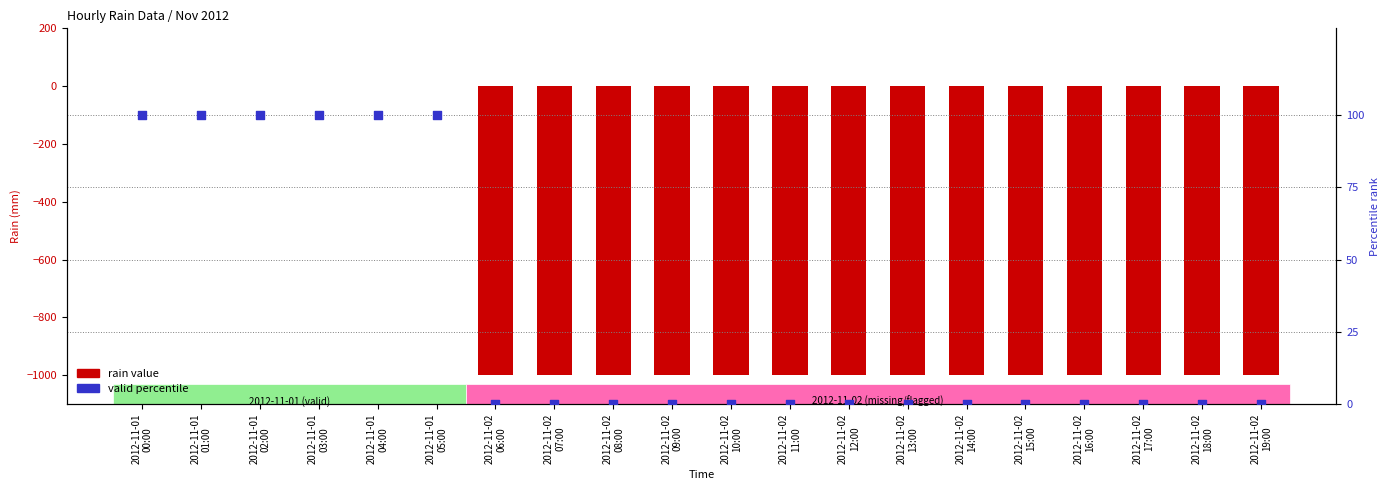

Is the value of rain at 2012-11-01
04:00 greater than the value of valid (100%) / missing (0%) at 2012-11-02
13:00?

No